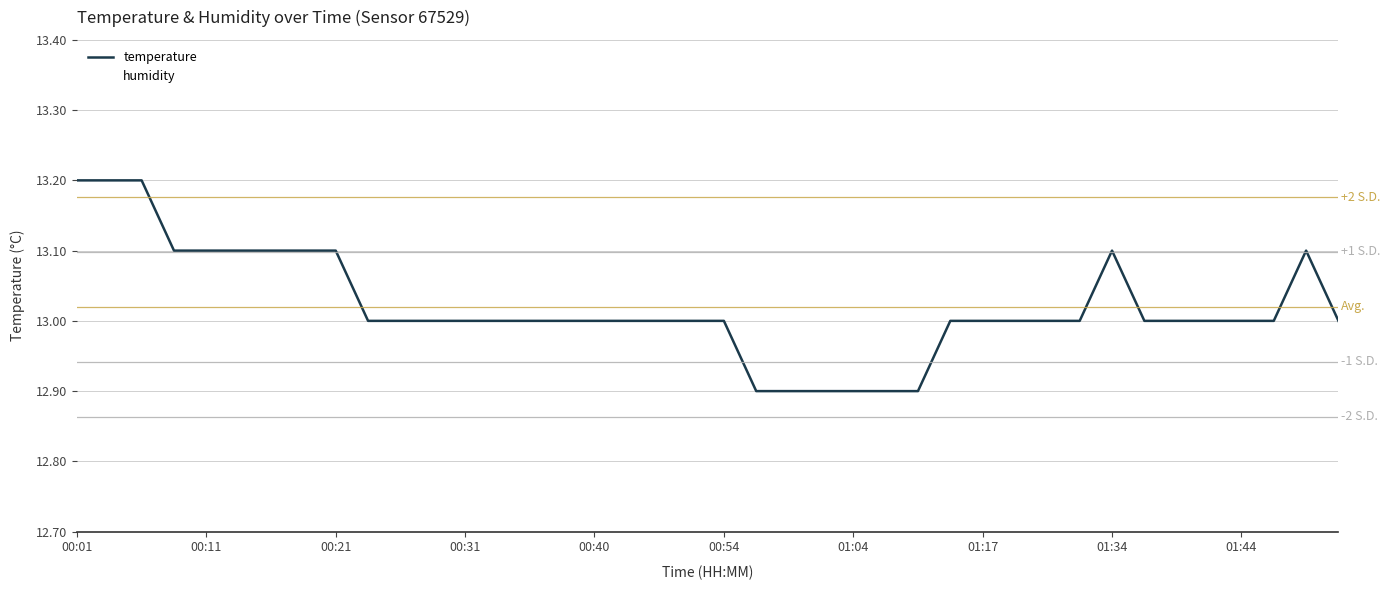

The temperature series shows 17.4 at 00:40. True or false?

False